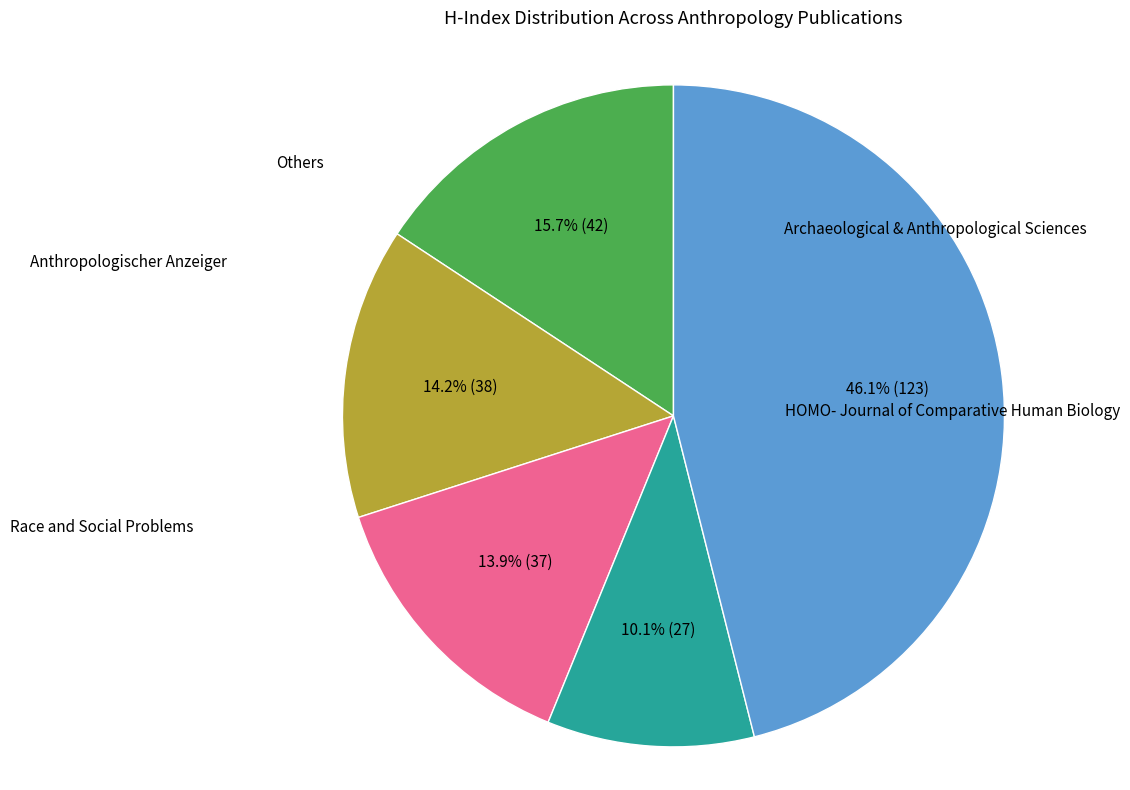

Is there a majority slice in this chart?

No